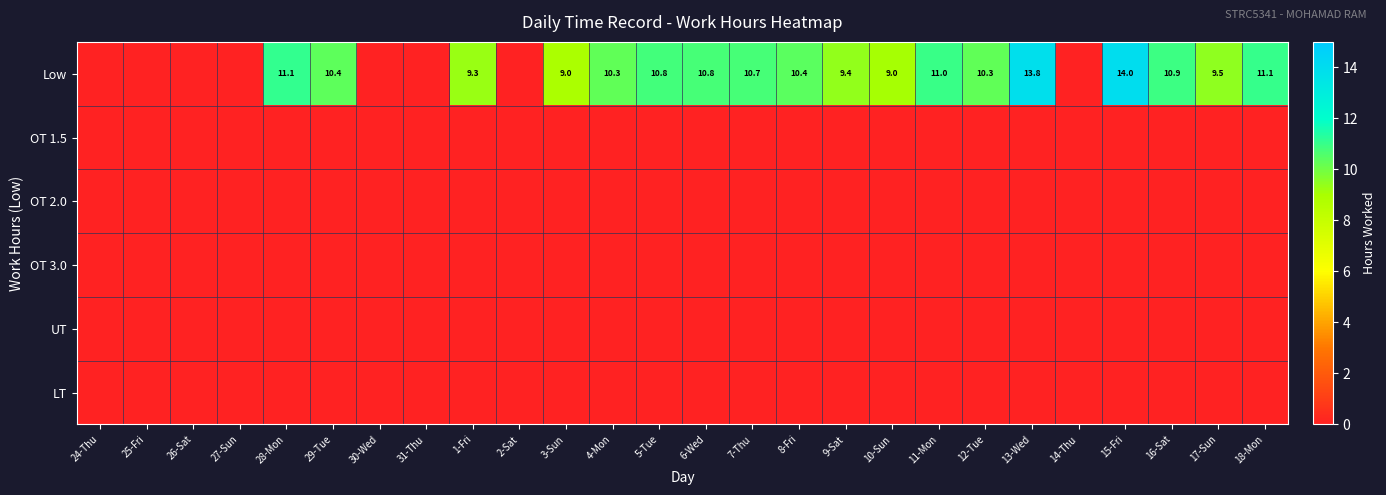

List the labels in order of LT value, smallest first.

24-Thu, 25-Fri, 26-Sat, 27-Sun, 28-Mon, 29-Tue, 30-Wed, 31-Thu, 1-Fri, 2-Sat, 3-Sun, 4-Mon, 5-Tue, 6-Wed, 7-Thu, 8-Fri, 9-Sat, 10-Sun, 11-Mon, 12-Tue, 13-Wed, 14-Thu, 15-Fri, 16-Sat, 17-Sun, 18-Mon